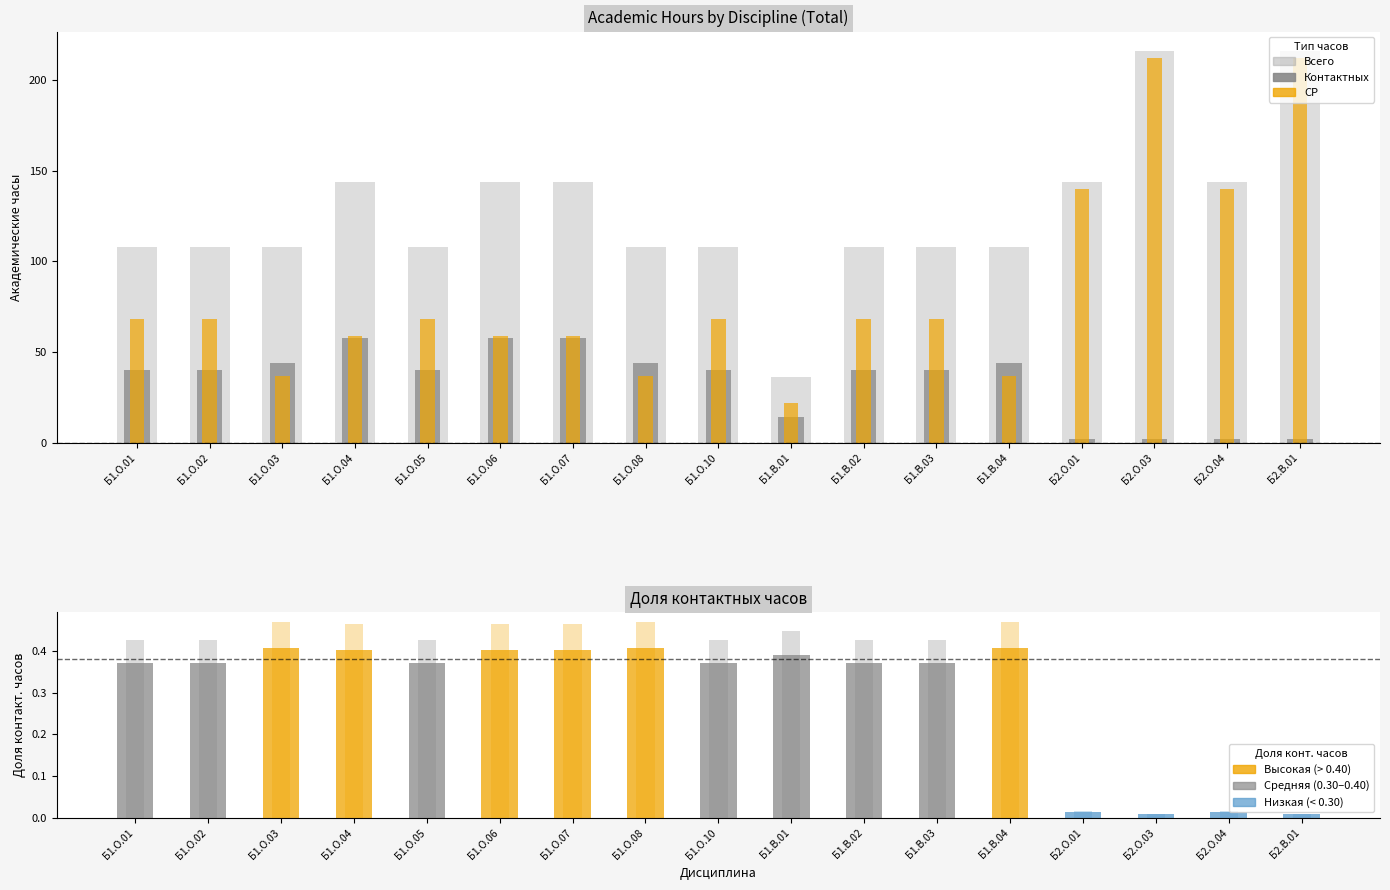

How many bars are there in each group?

3